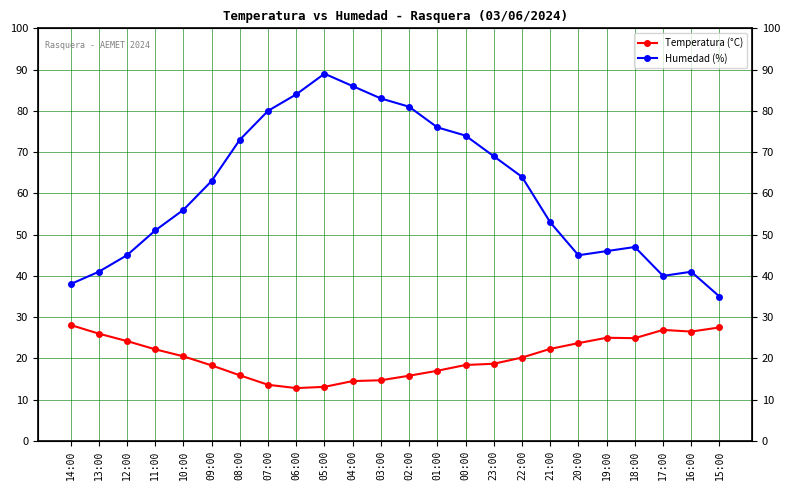

What is the label of the 23rd point from the right?

13:00